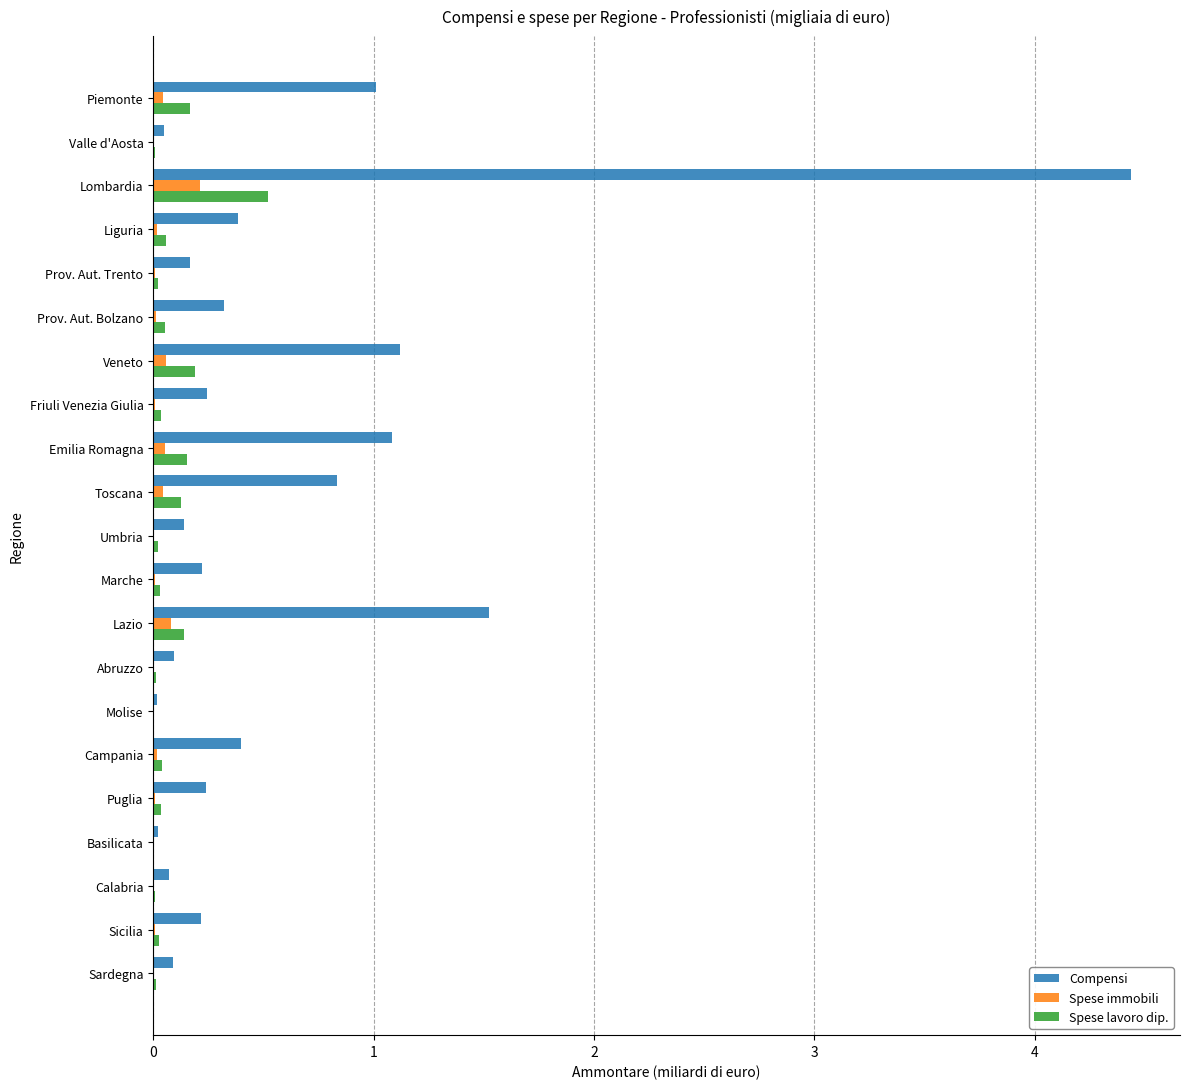

The Spese immobili series shows 0.0 at Prov. Aut. Trento. True or false?

True